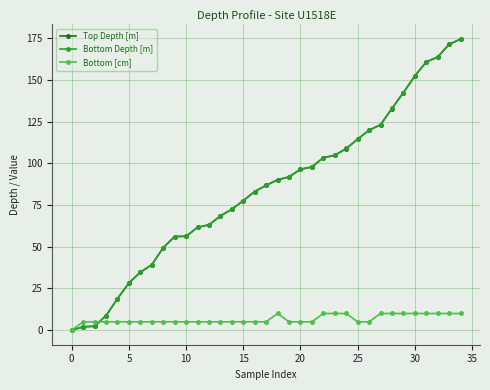

At how many categories does at least one series exceed 141?

6